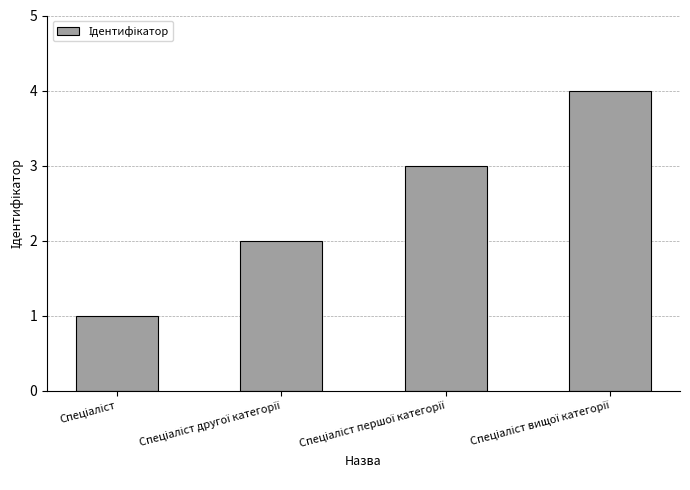

What is the greatest value displayed?

4